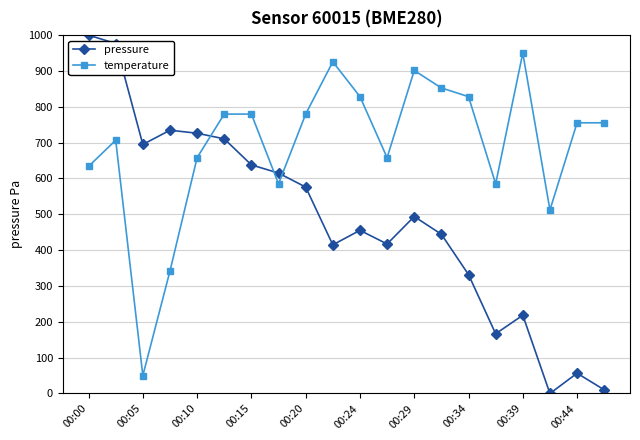

How many times do temperature and pressure cross each other?

3